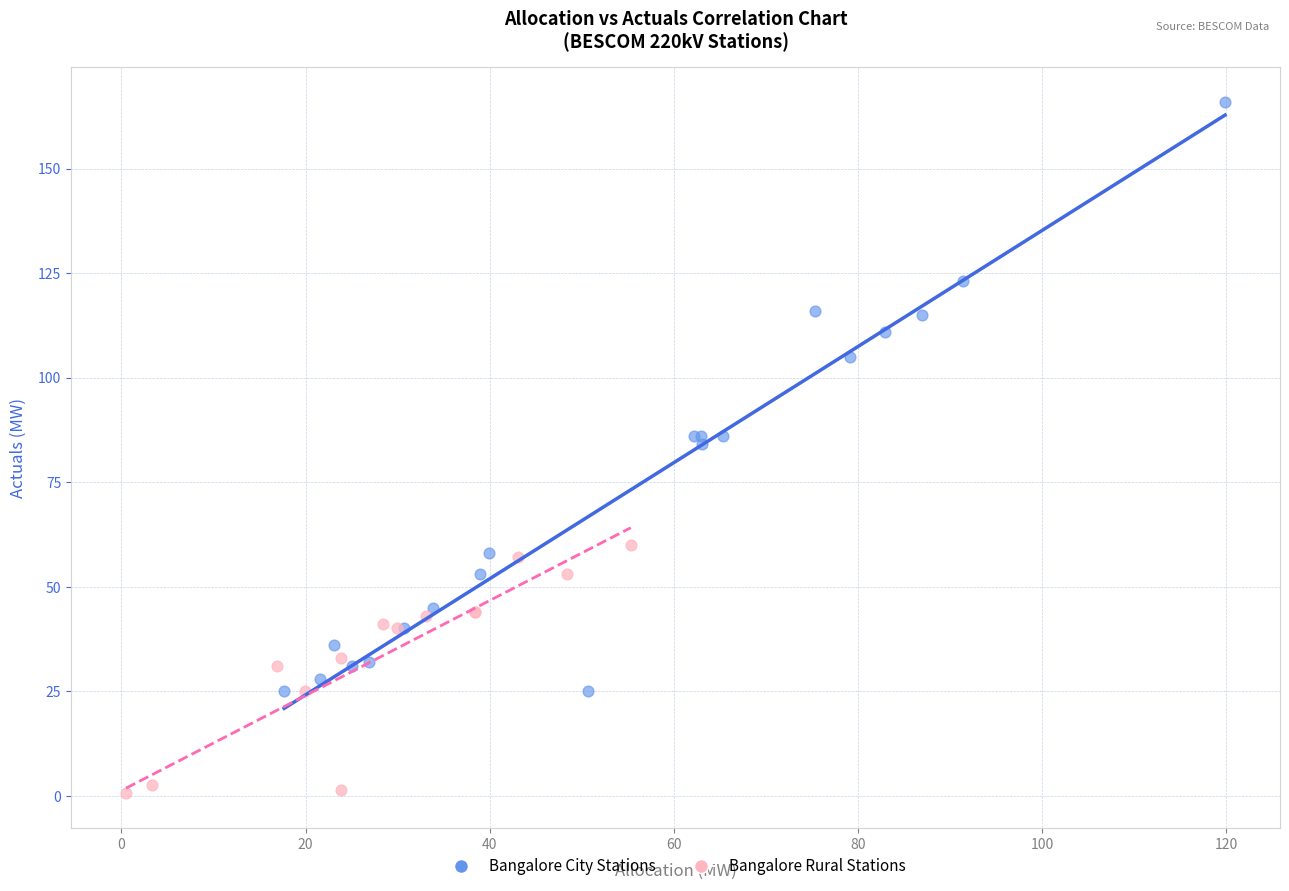

Which series reaches the maximum Y coordinate?

Bangalore City Stations